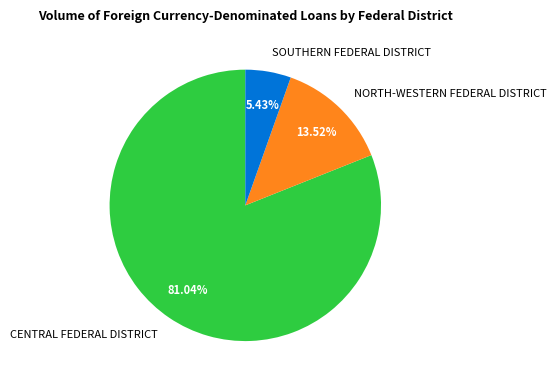

Which category accounts for the majority?

CENTRAL FEDERAL DISTRICT